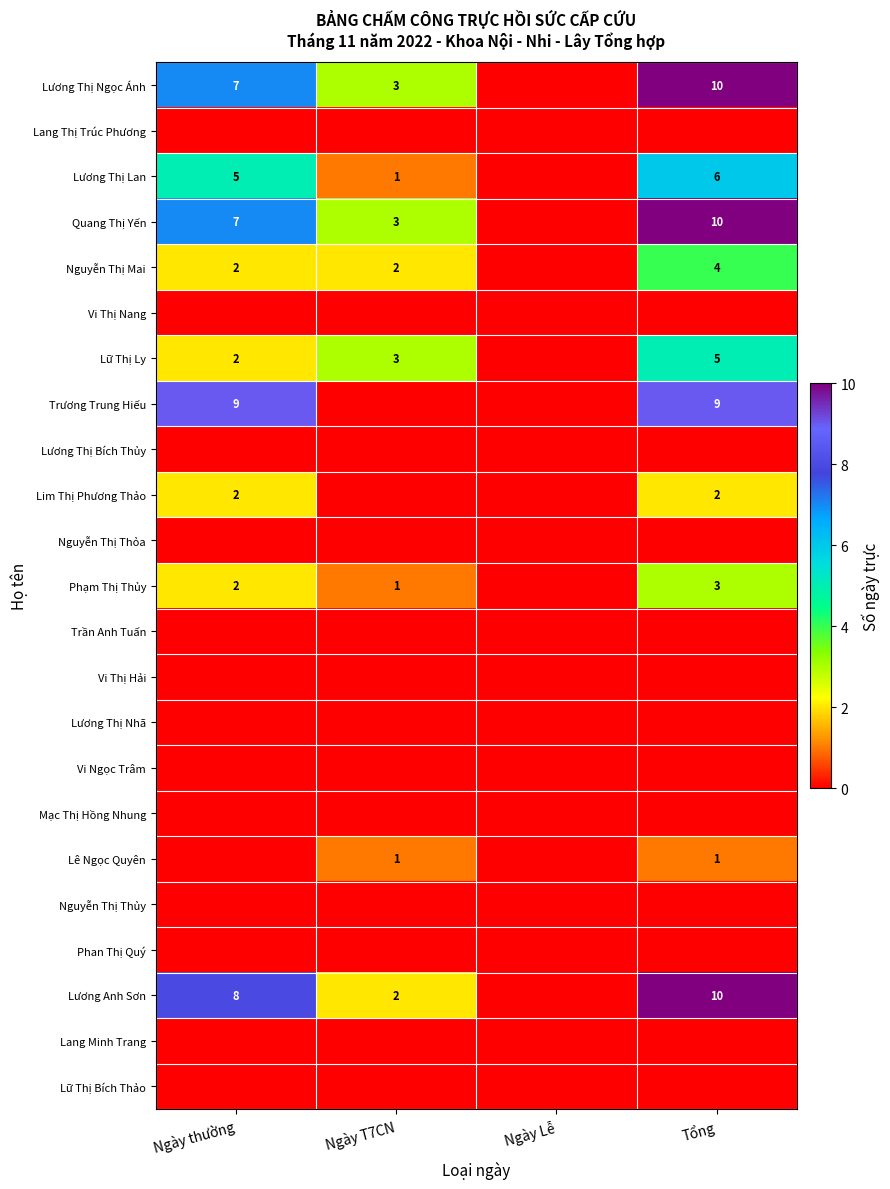

The Lim Thị Phương Thảo series shows 2 at Tổng. True or false?

True